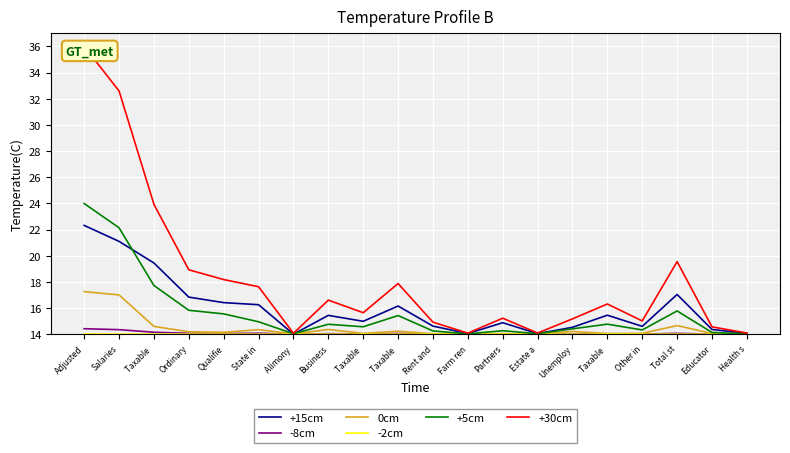

What are all the series names shown in the legend?

+15cm, -8cm, 0cm, -2cm, +5cm, +30cm